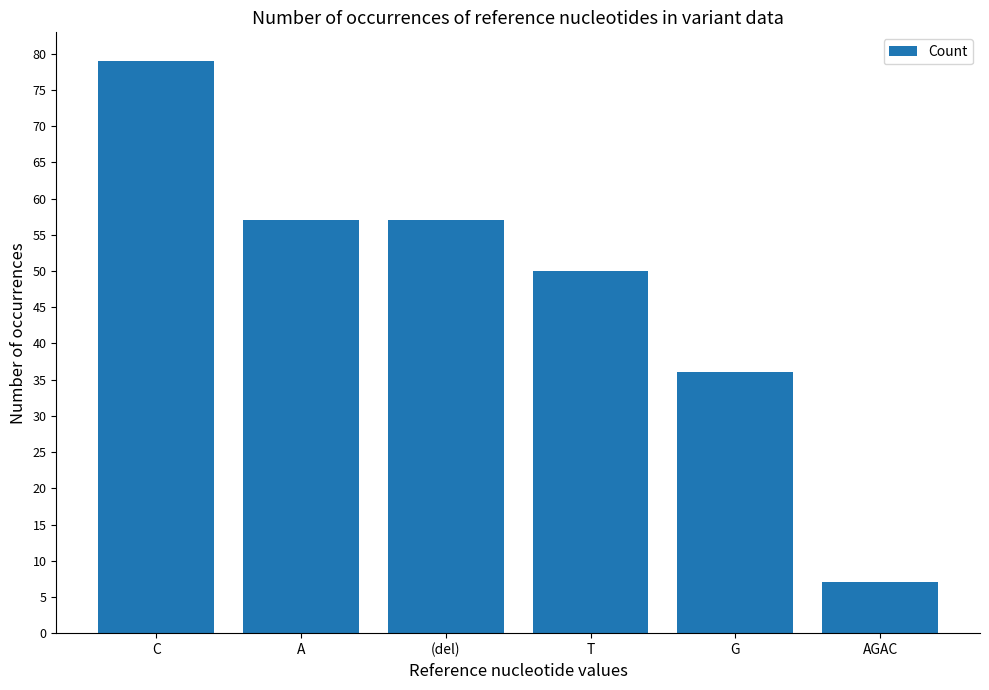

What is the change in value from C to T?

-29